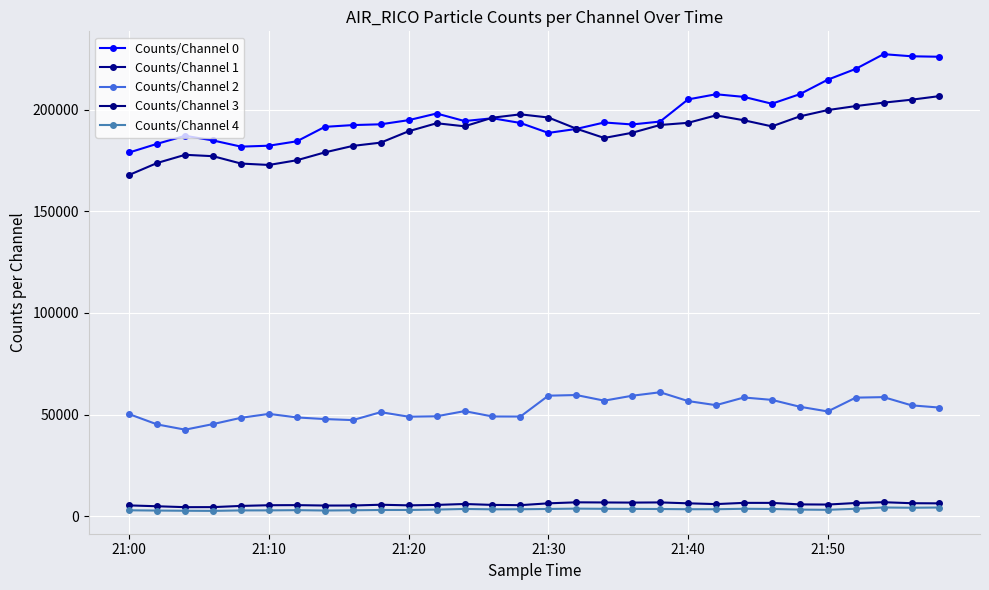

What is the difference between the maximum and second lowest values in the Counts/Channel 0 series?

45467